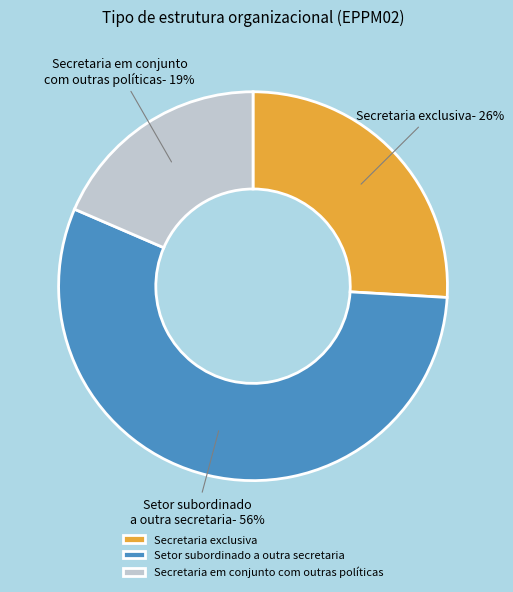

How many slices are in this pie chart?

3